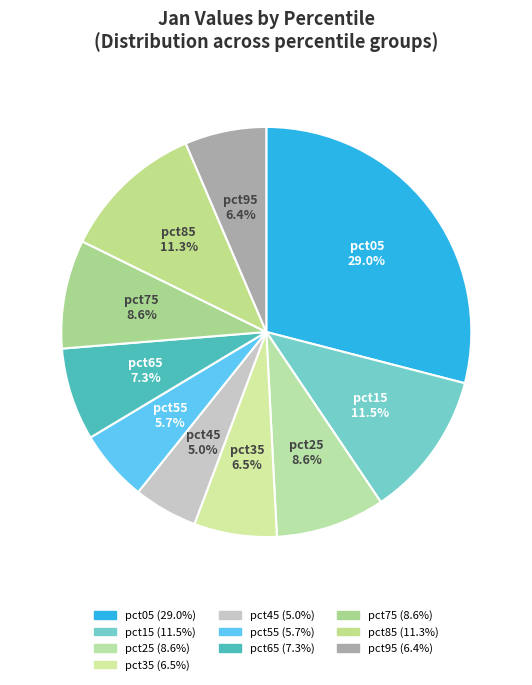

To the nearest percent, what is the average slice percentage?

10%